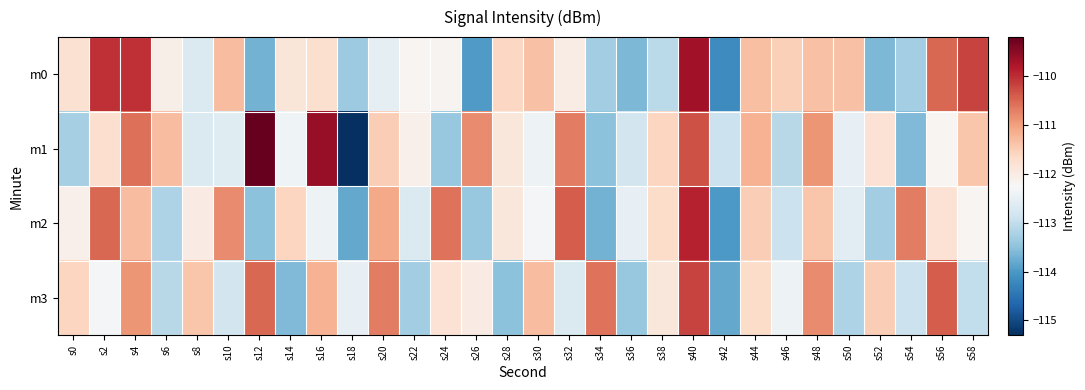

At how many categories does at least one series exceed -113?

30